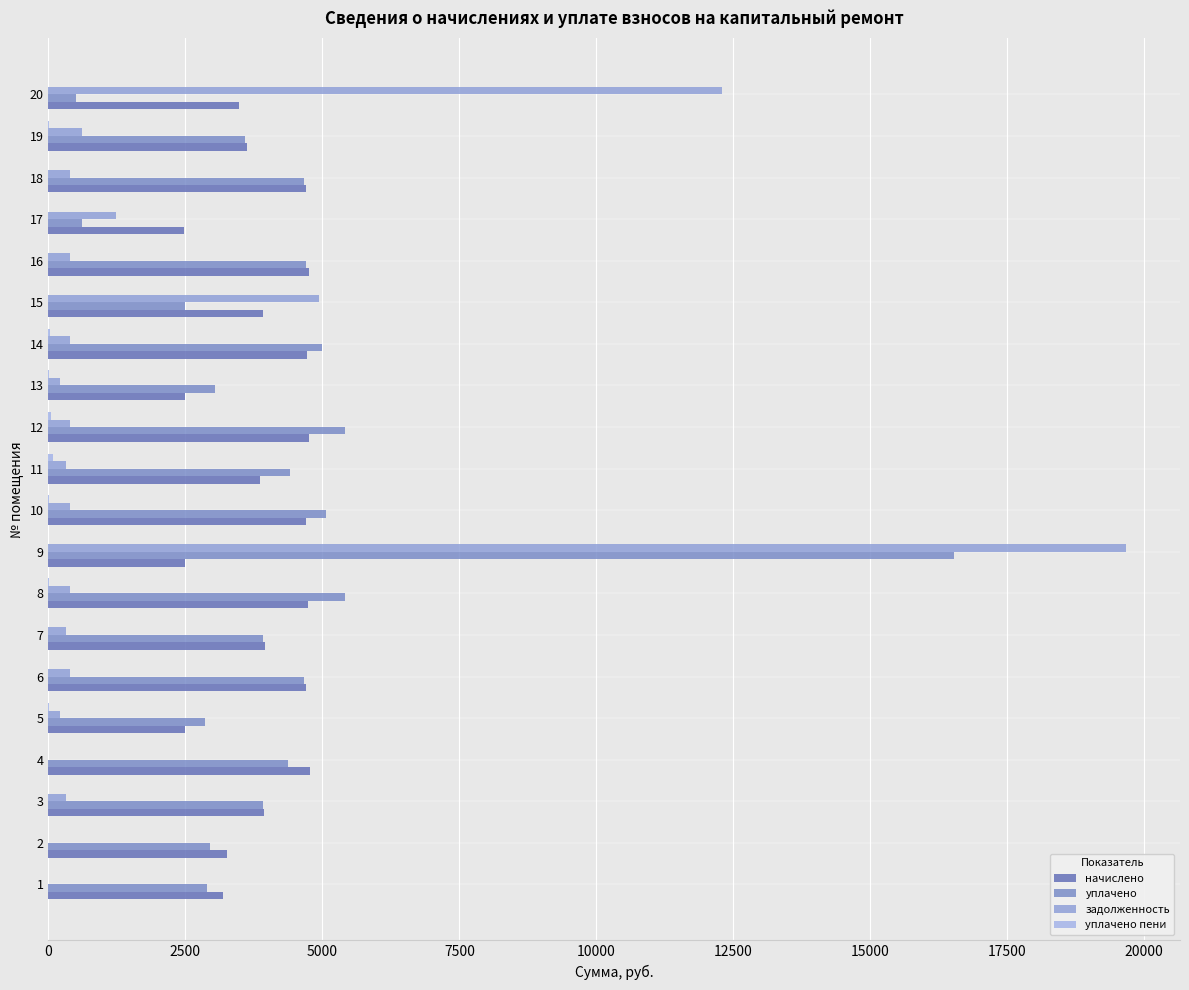

Count the number of data series in this chart.

4